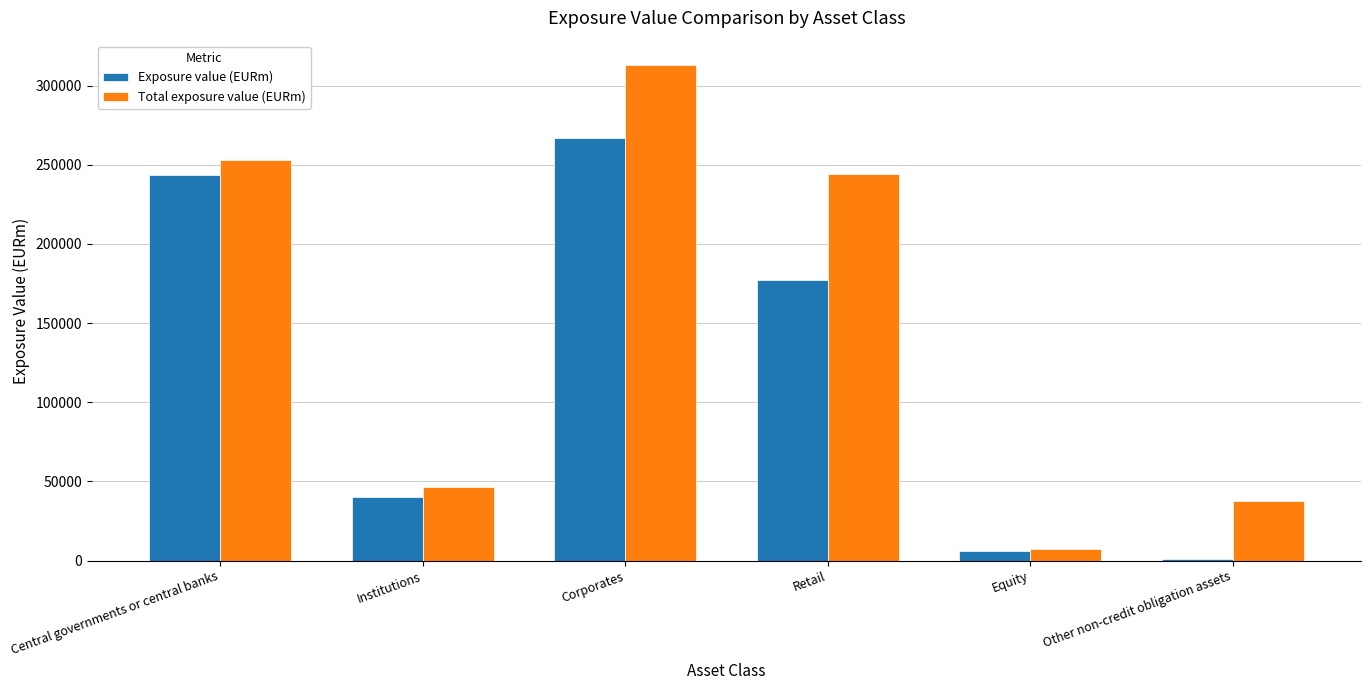

True or false: Total exposure value (EURm) has a value of 62958 at Other non-credit obligation assets.

False